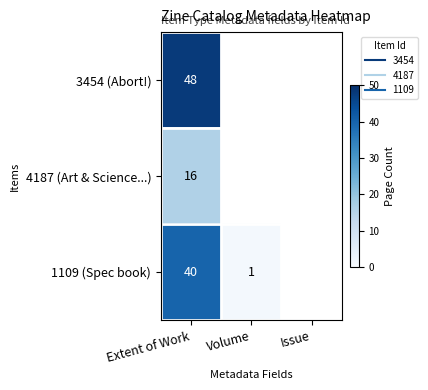

Which category has the lowest value in the 1109 (Spec book) series?

Issue